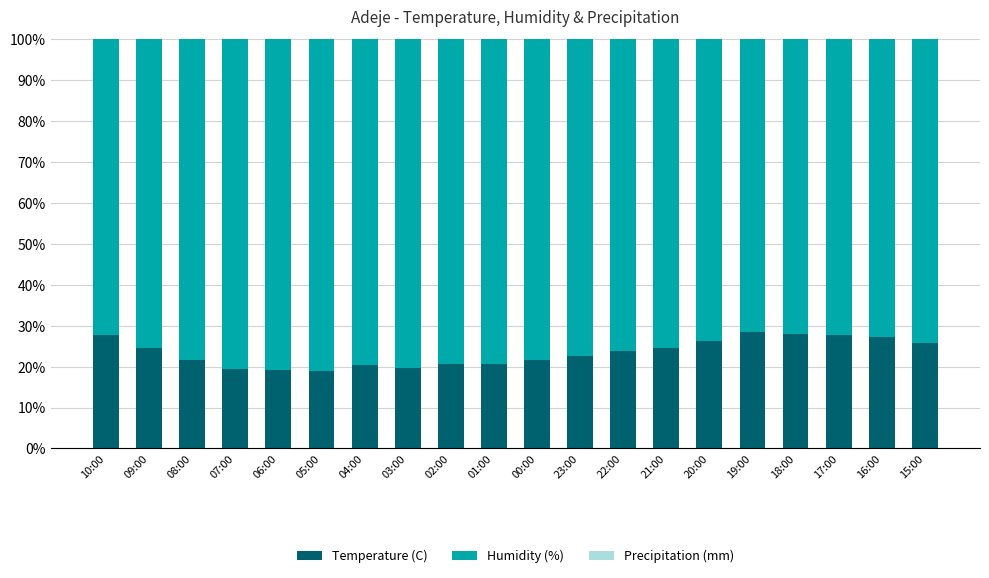

What is the total value across all series at 09:00?

100.0